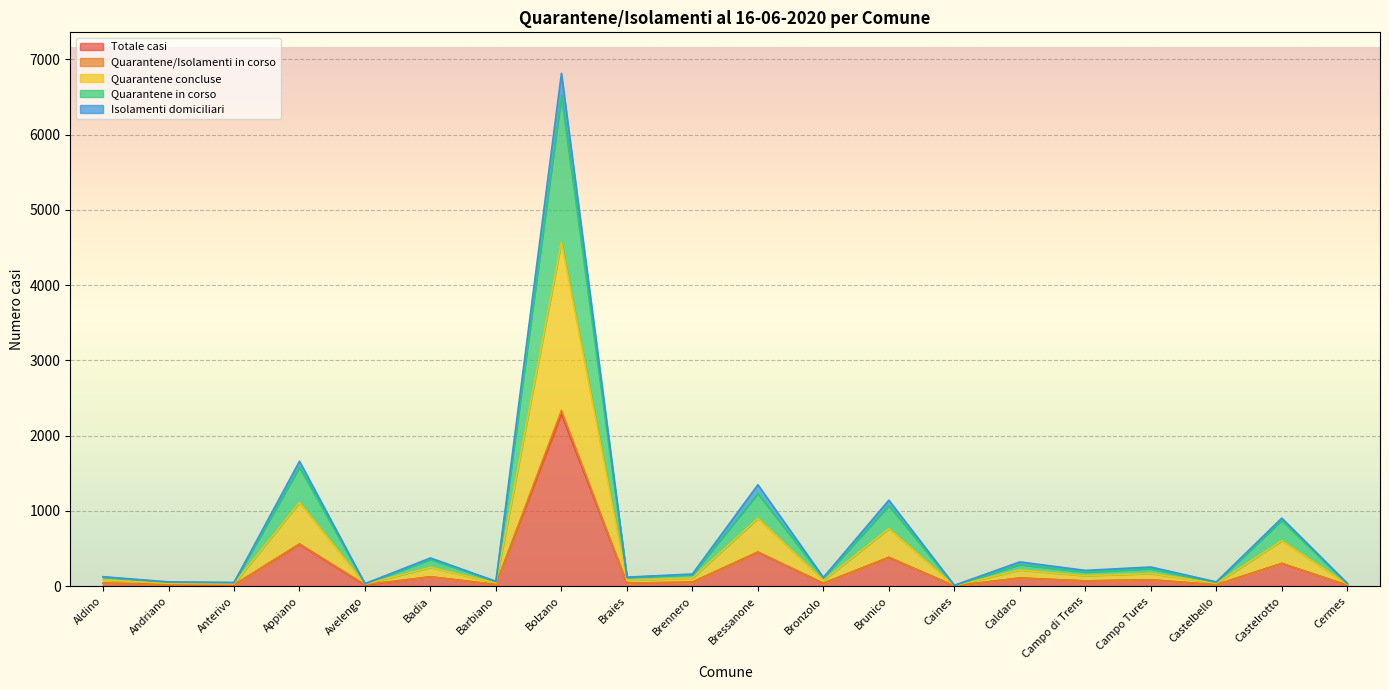

Which category has the highest value in the Totale casi series?

Bolzano